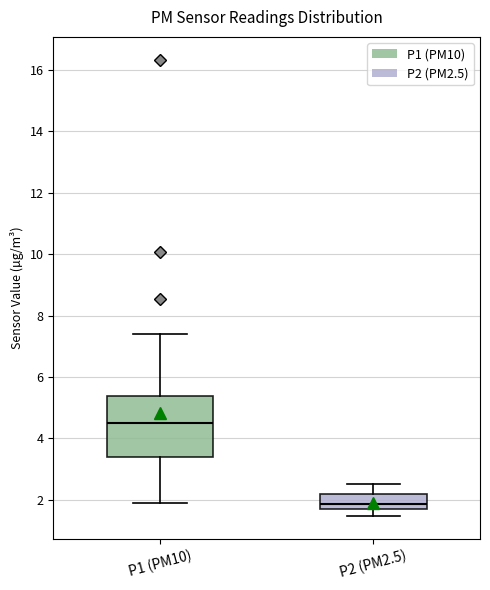

Comparing the boxes themselves (not the whiskers), which one is the tallest?

P1 (PM10)